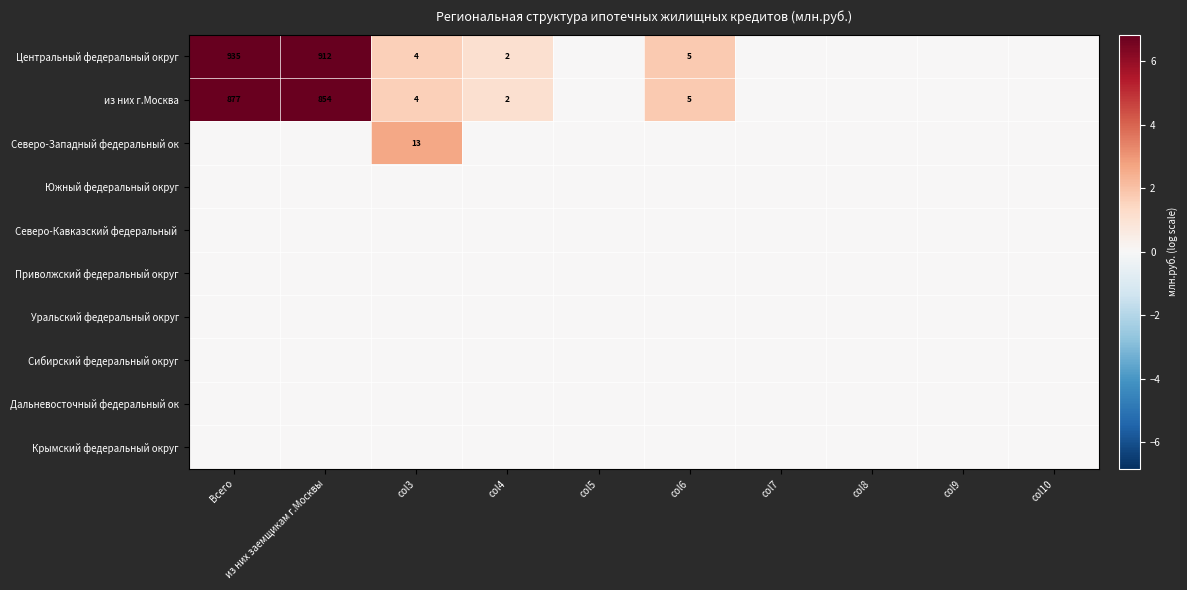

The value of из них г.Москва at col6 is 5. True or false?

True